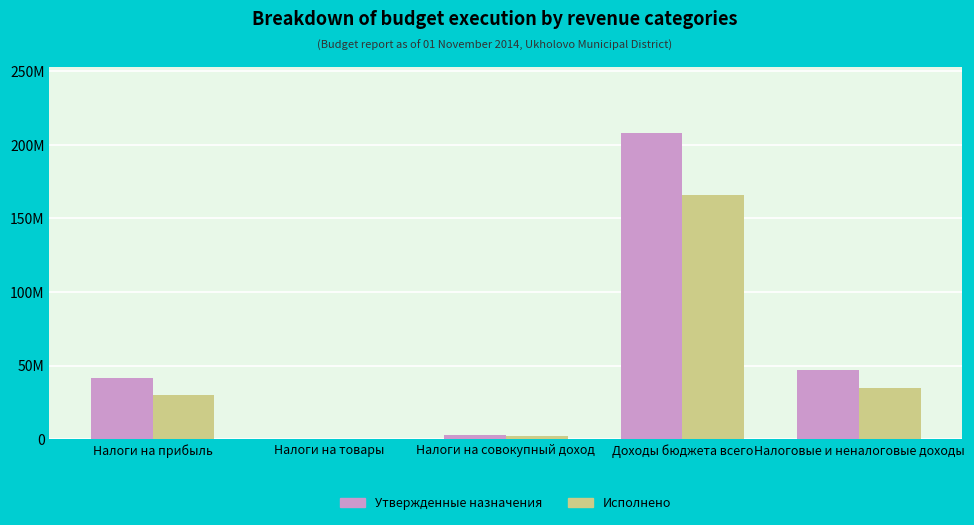

Read the Утвержденные назначения value at Налоги на совокупный доход.

2648000.0